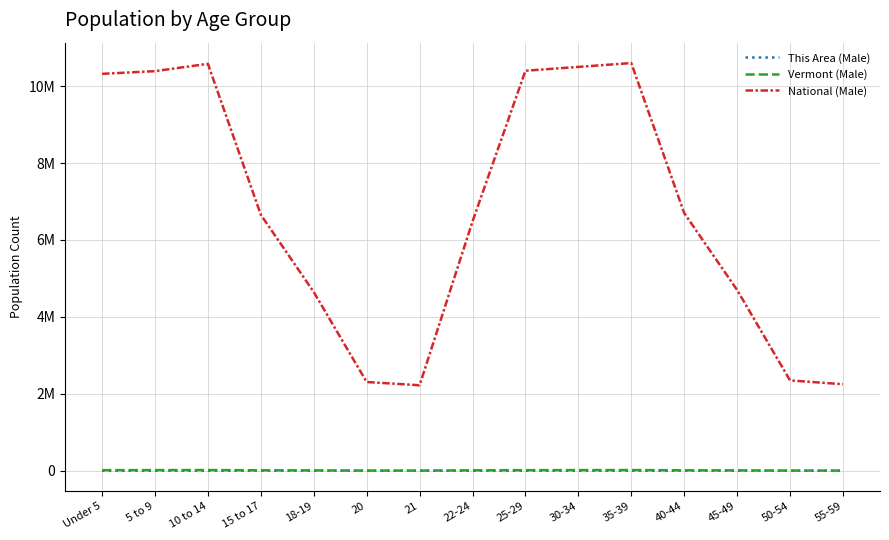

What are all the series names shown in the legend?

This Area (Male), Vermont (Male), National (Male)